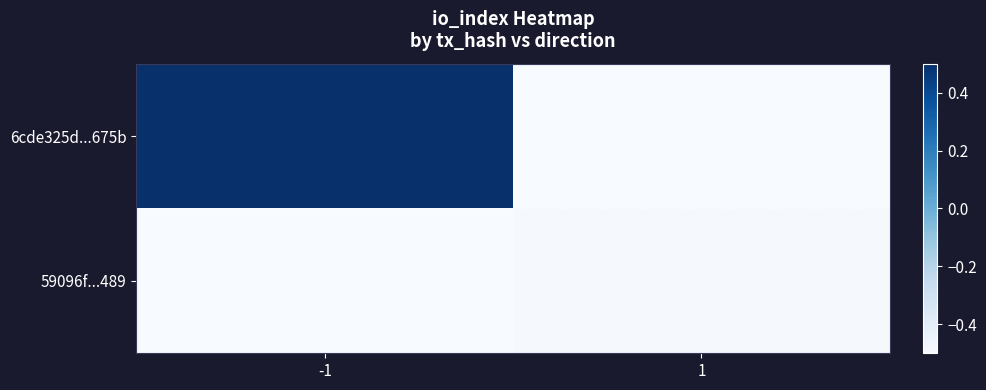

What is the maximum value shown in the chart?

0.5